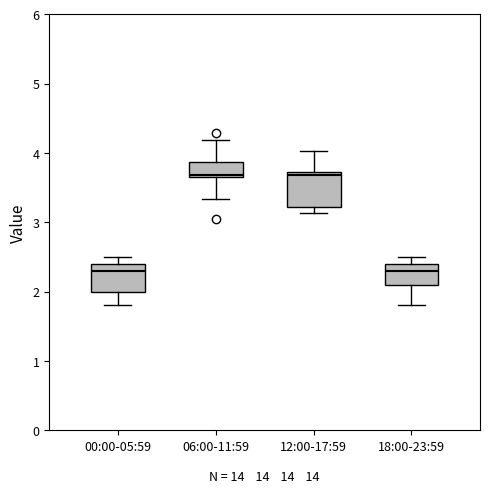

Reading left to right, transcribe this box plot: for each box, give where its median line is, the range the box spans, and where its two whiskers end, as read against the y-axis. The values are not printed on the chart, so give them approximately, as read against the axis.

00:00-05:59: median 2.3, box 2.0 to 2.4, whiskers 1.8 to 2.5
06:00-11:59: median 3.7 (just above the box's lower edge), box 3.7 to 3.9, whiskers 3.3 to 4.2
12:00-17:59: median 3.7 (just below the box's upper edge), box 3.2 to 3.7, whiskers 3.1 to 4.0
18:00-23:59: median 2.3, box 2.1 to 2.4, whiskers 1.8 to 2.5